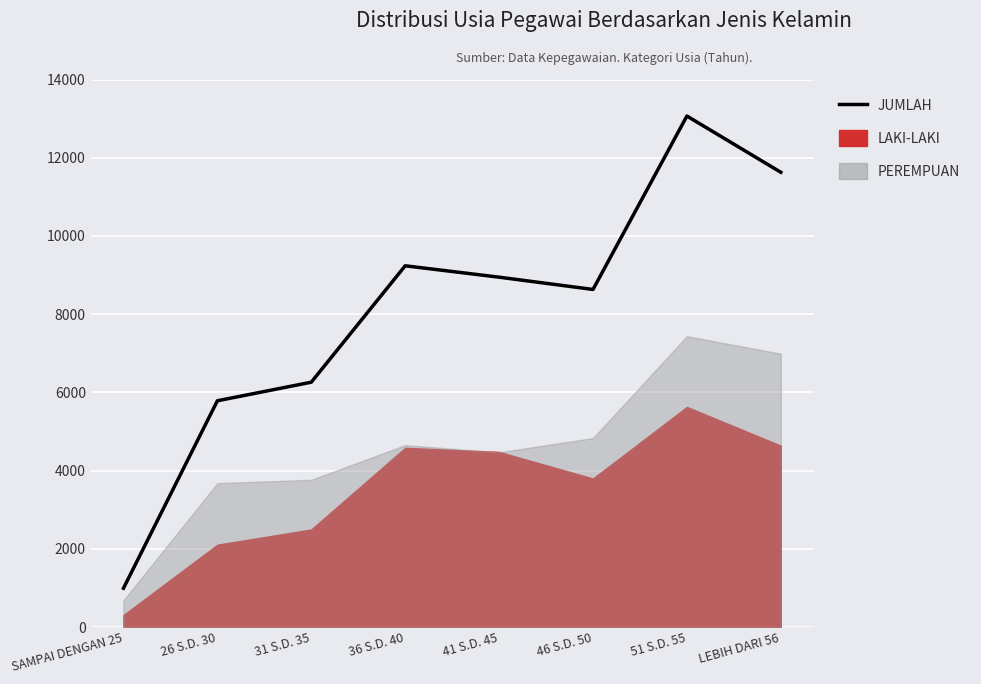

Is it true that the value at 41 S.D. 45 is 4371?

False